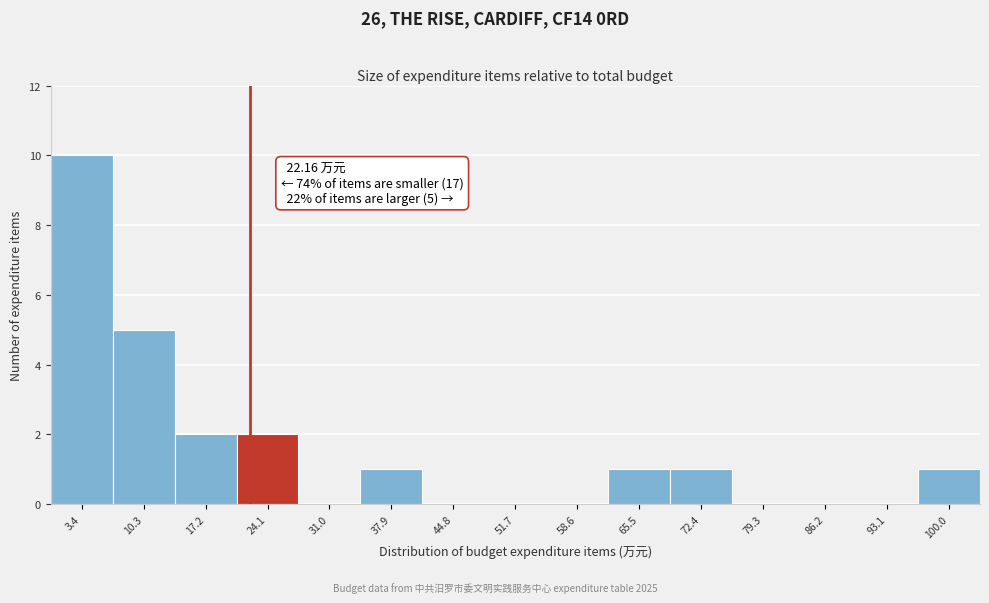

Which range on the x-axis has the tallest bar?

0 to 7